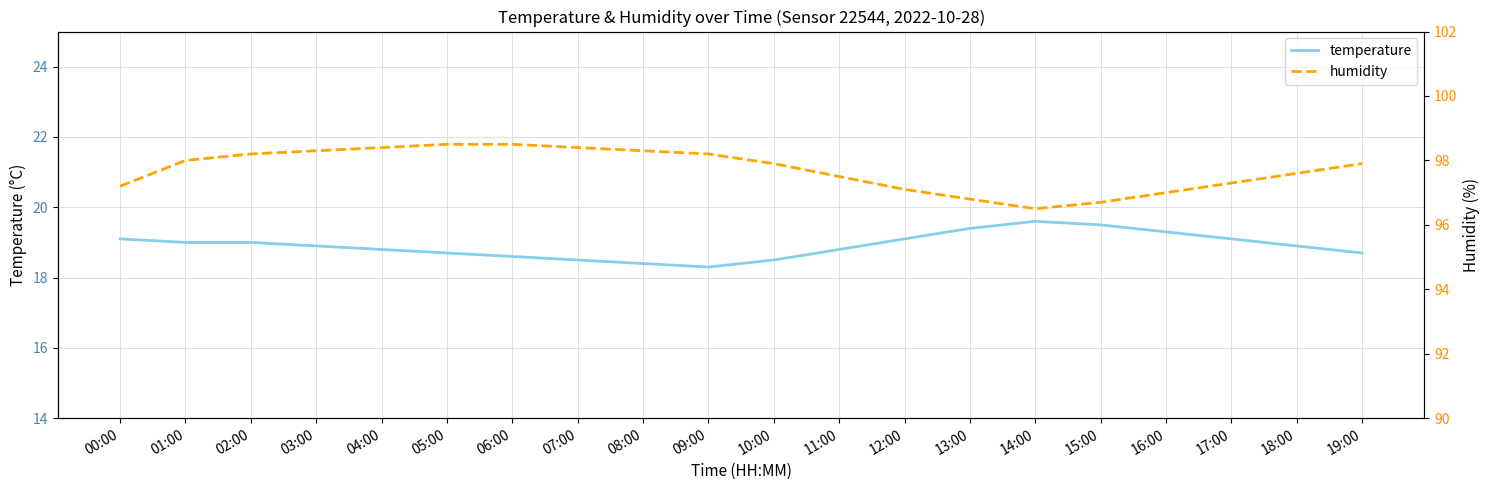

Which has a higher value, 03:00 or 07:00?

03:00